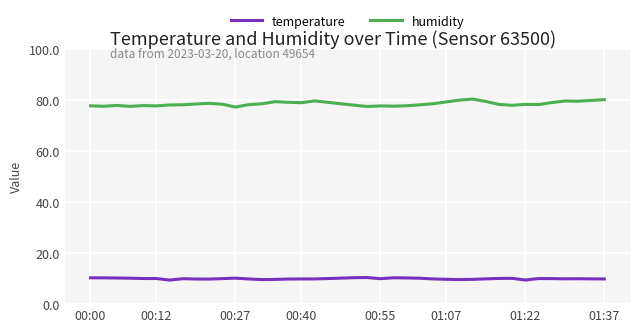

True or false: temperature has more than 0 interior local peaks.

True